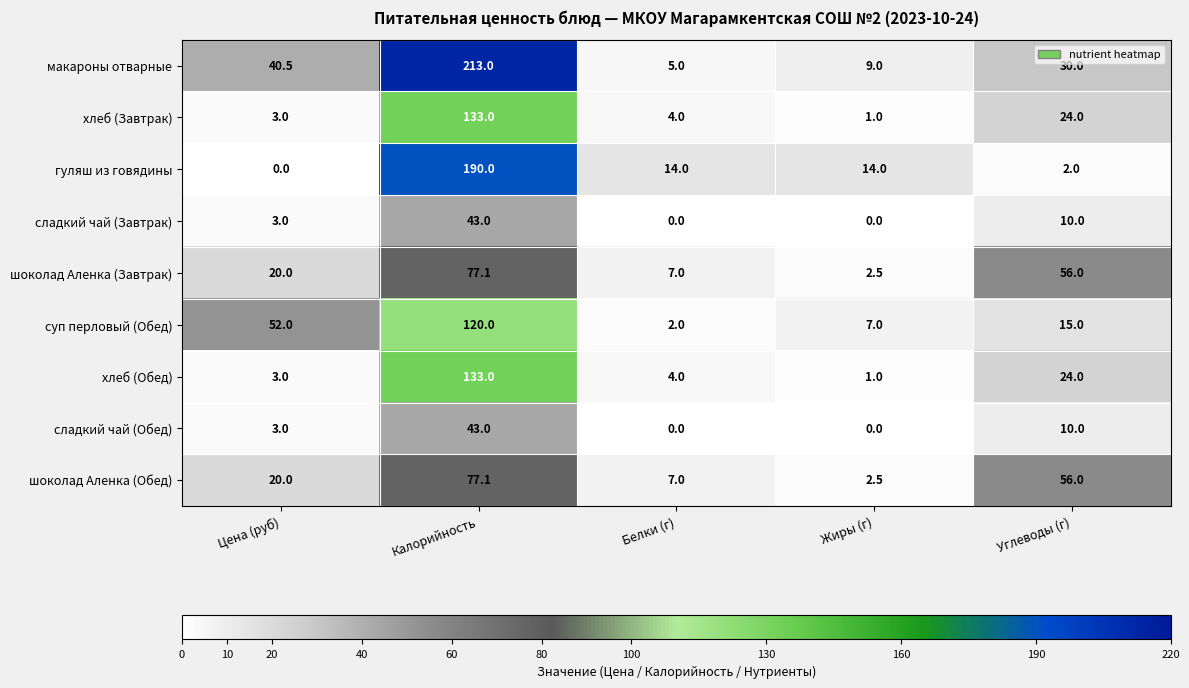

True or false: шоколад Аленка (Завтрак) has a value of 10.9 at Белки (г).

False